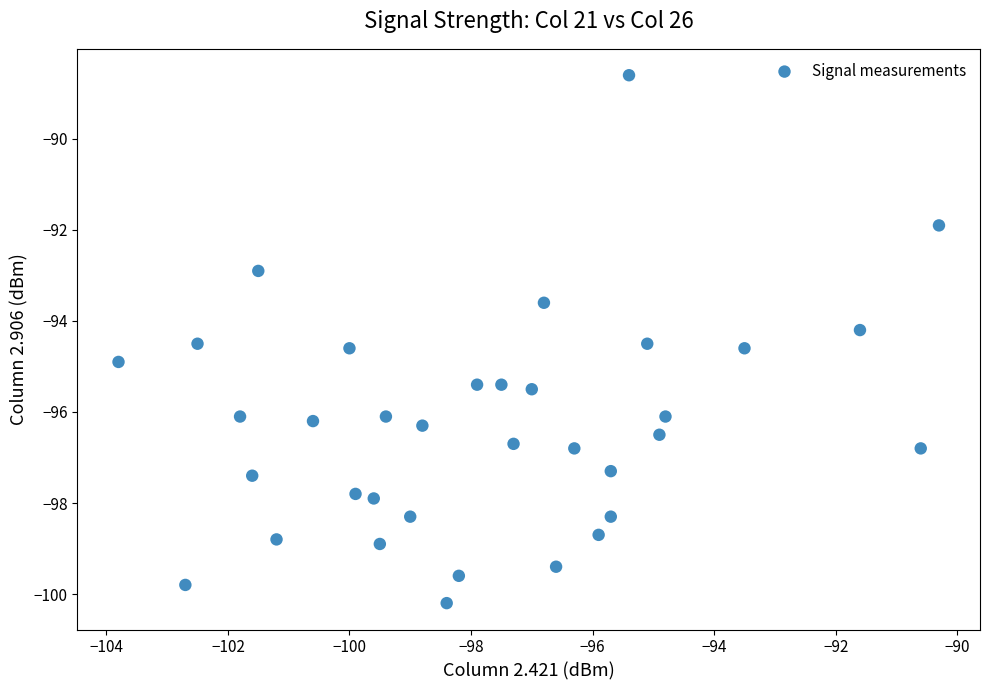

What is the range of X values (max minus min)?

13.5